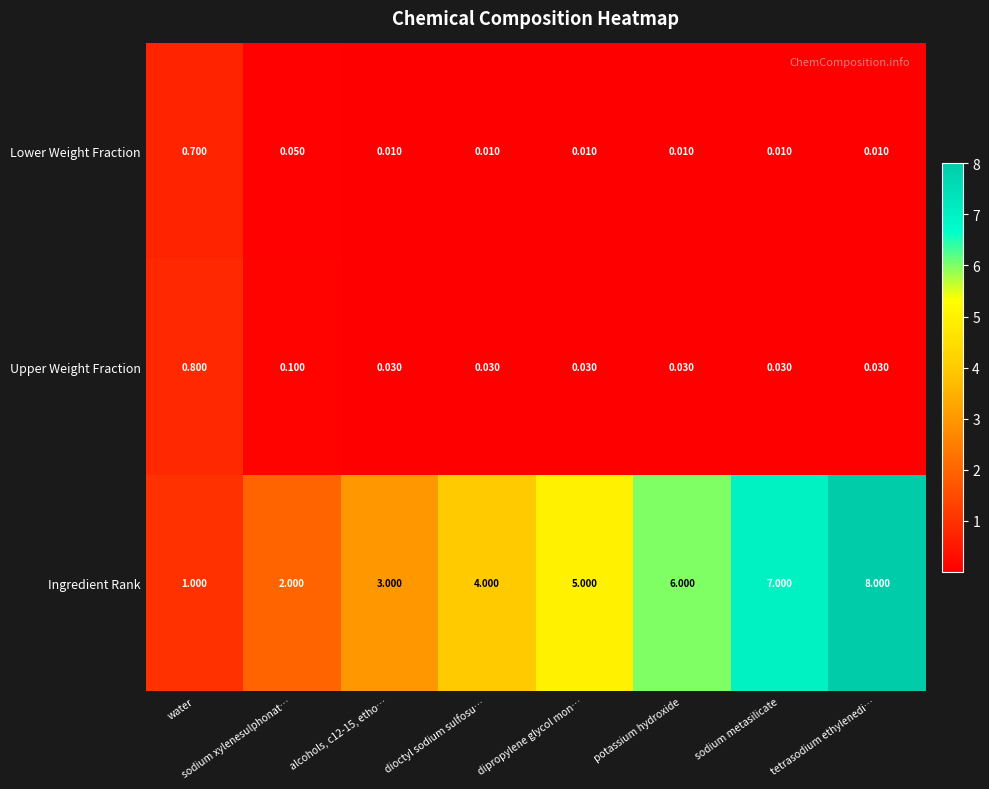

Which series has the largest total across all categories?

Ingredient Rank